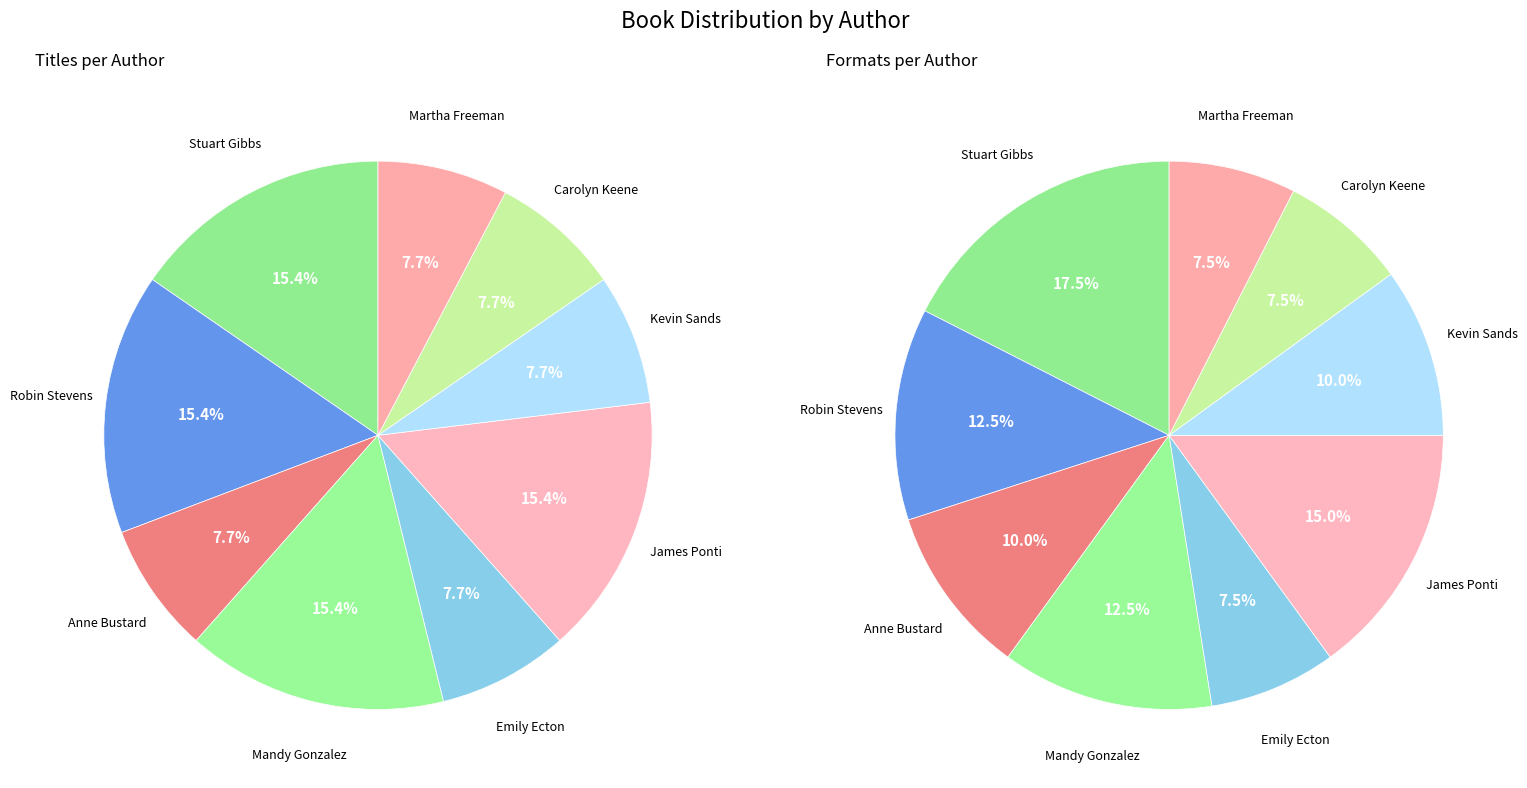

Does Stuart Gibbs account for over 50% of the chart?

No